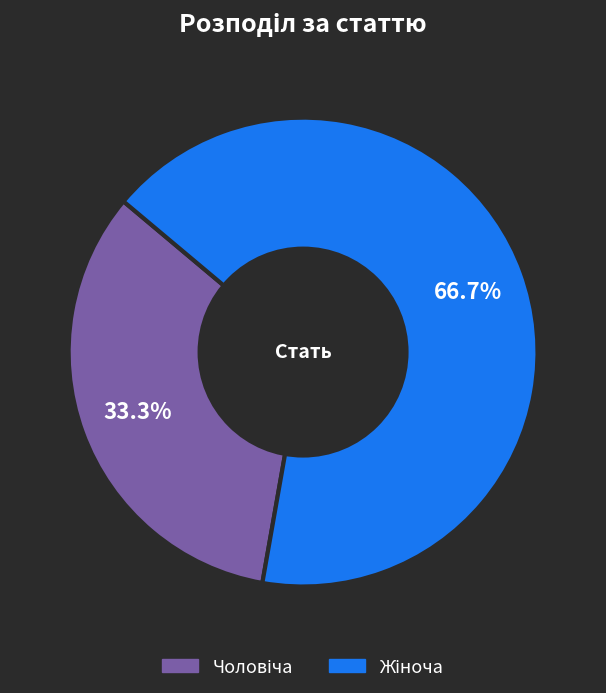

Is there a majority slice in this chart?

Yes